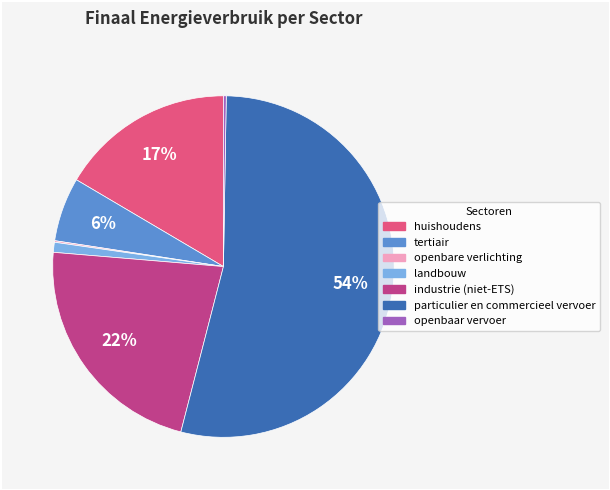

True or false: landbouw accounts for 11% of the total.

False